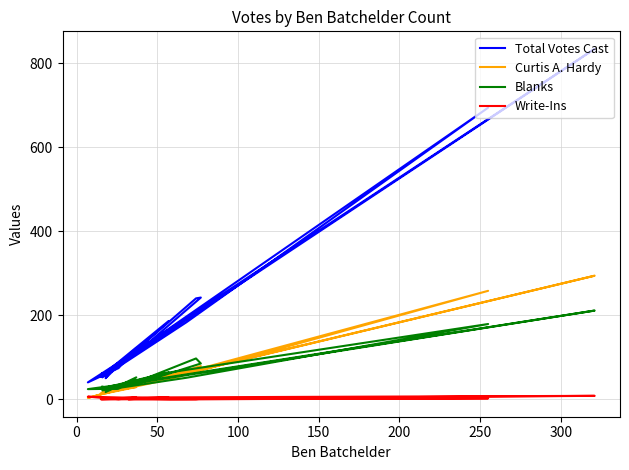

The Blanks series shows 43 at 9. True or false?

False